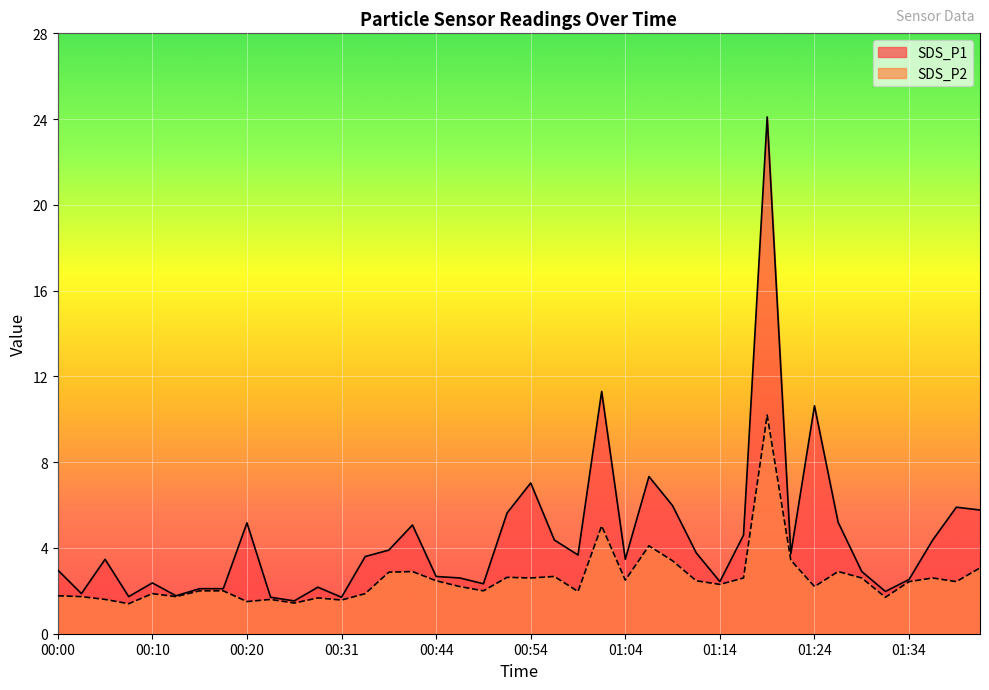

True or false: SDS_P2 and SDS_P1 intersect in this chart.

False